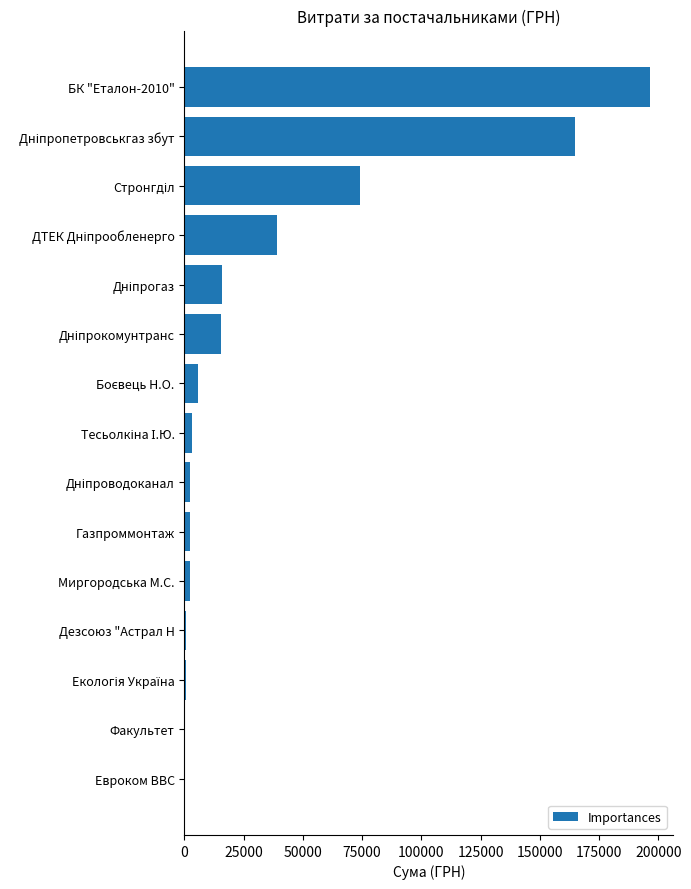

What is the sum of all values?

523916.3